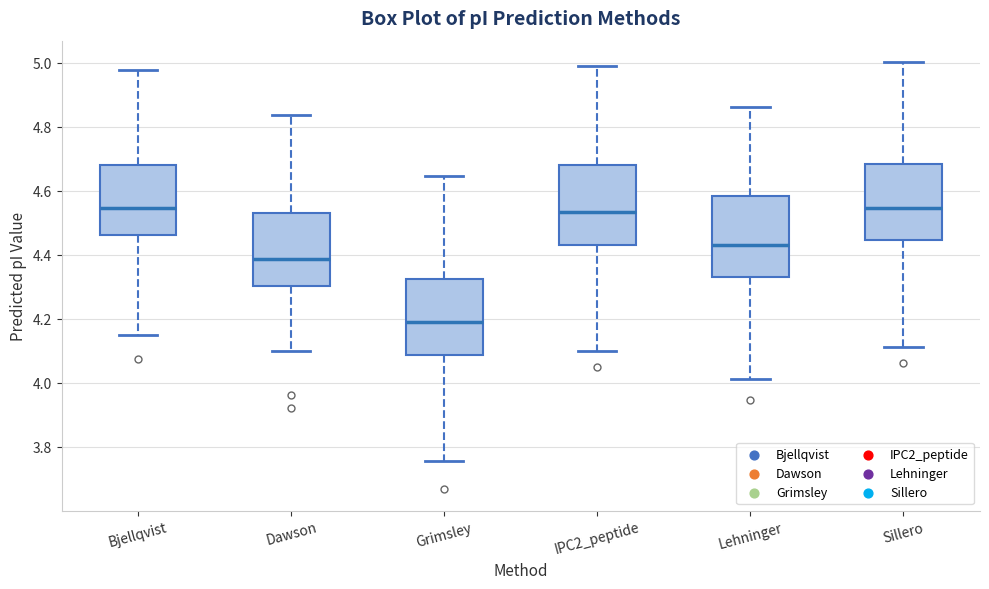

Where is the upper edge of the box for Grimsley on the y-axis? The values are not printed on the chart, so give them approximately, as read against the axis.

4.32